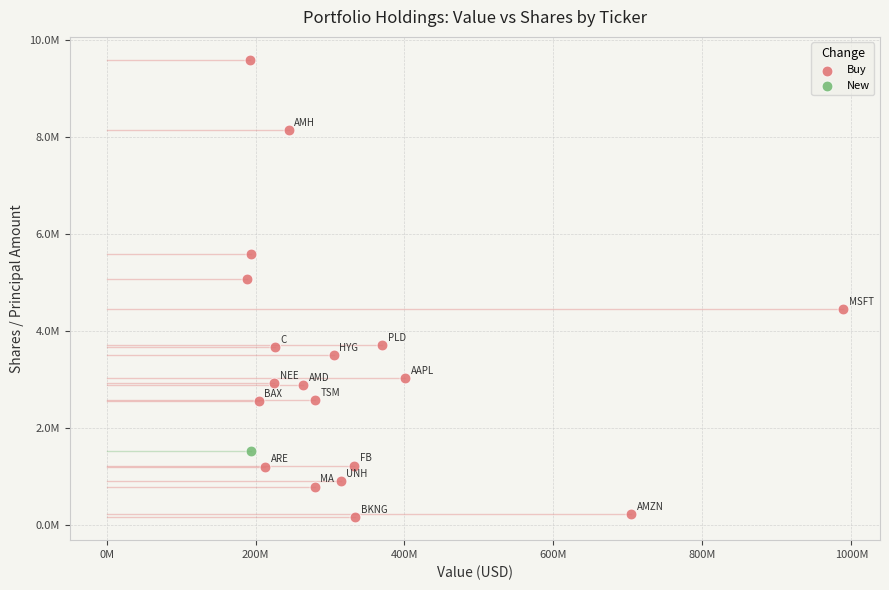

What are all the series names shown in the legend?

Buy, New